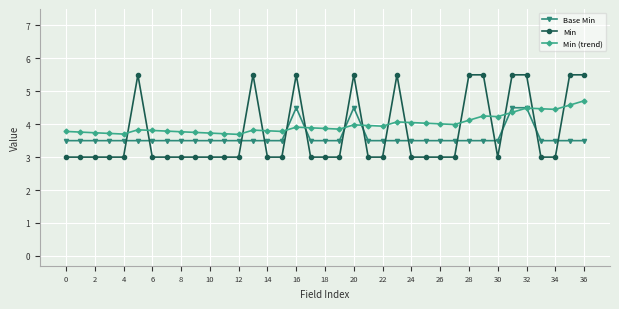

True or false: Min (trend) has more than 0 points higher than both neighbors.

True